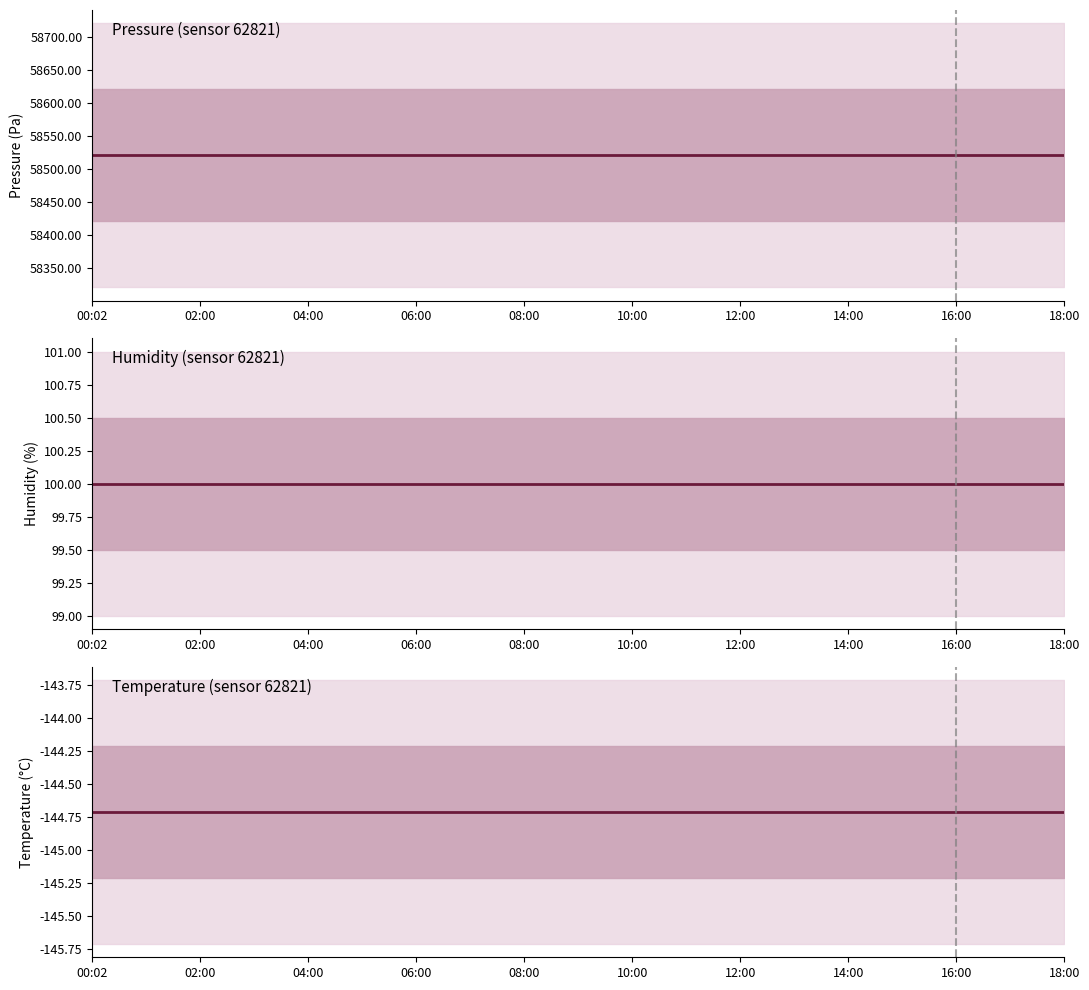

The value of Pressure (sensor 62821) at 04:00 is 58520.2. True or false?

True